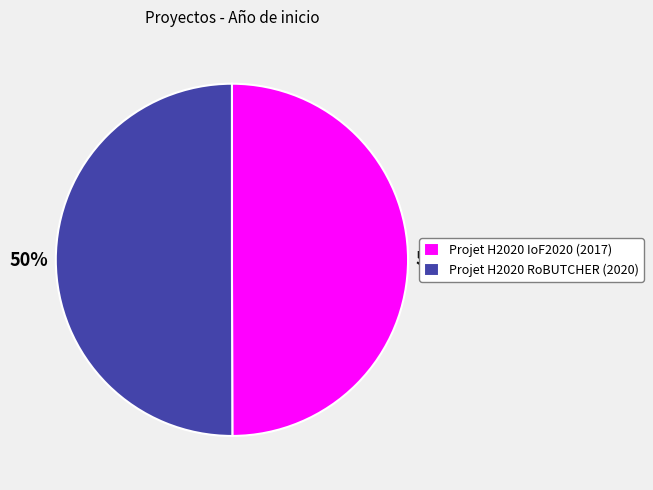

Is it true that Projet H2020 IoF2020 (2017) is 50% of the pie?

True